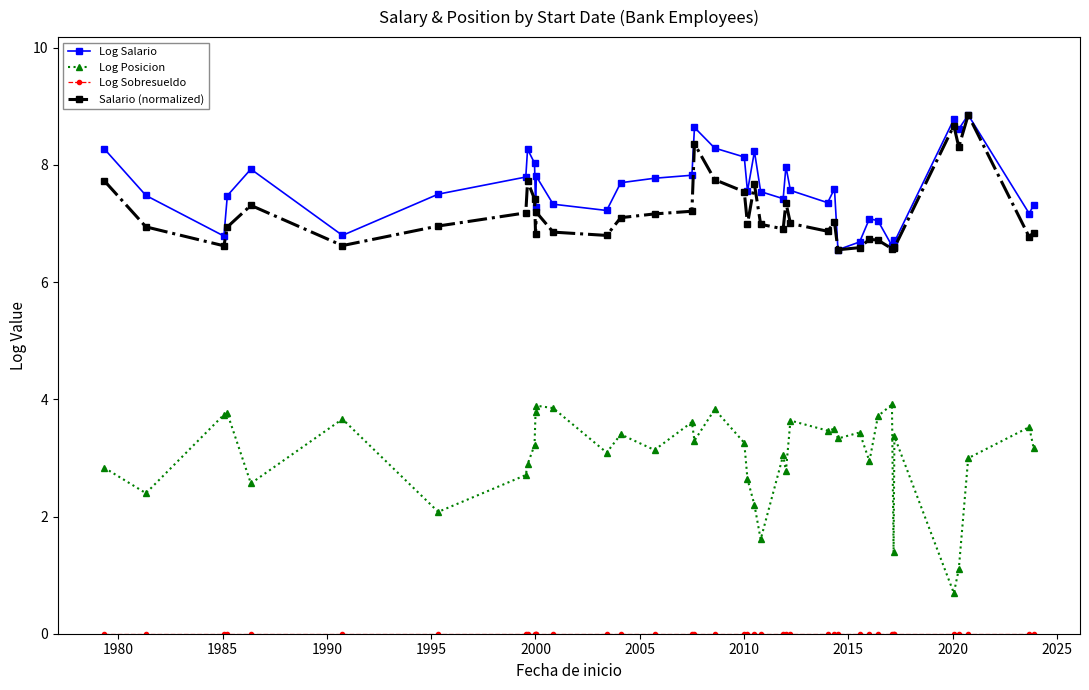

Which series has the largest range (max minus min)?

Log Posicion